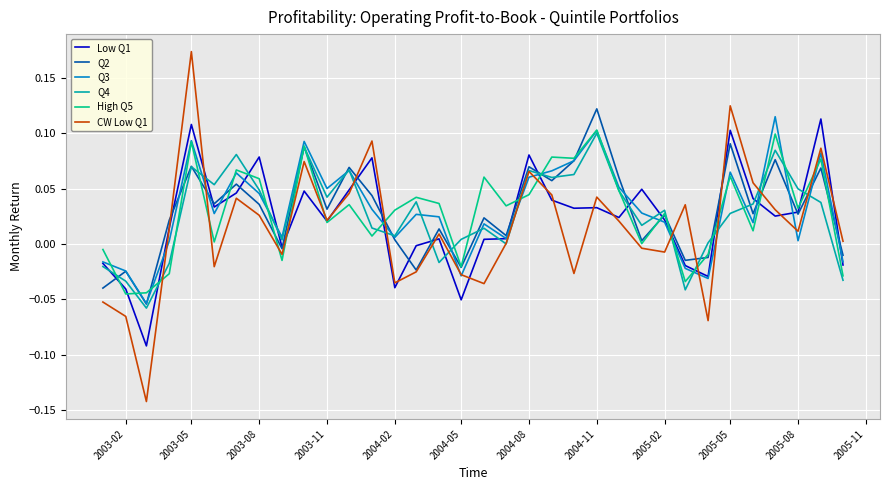

What are all the series names shown in the legend?

Low Q1, Q2, Q3, Q4, High Q5, CW Low Q1